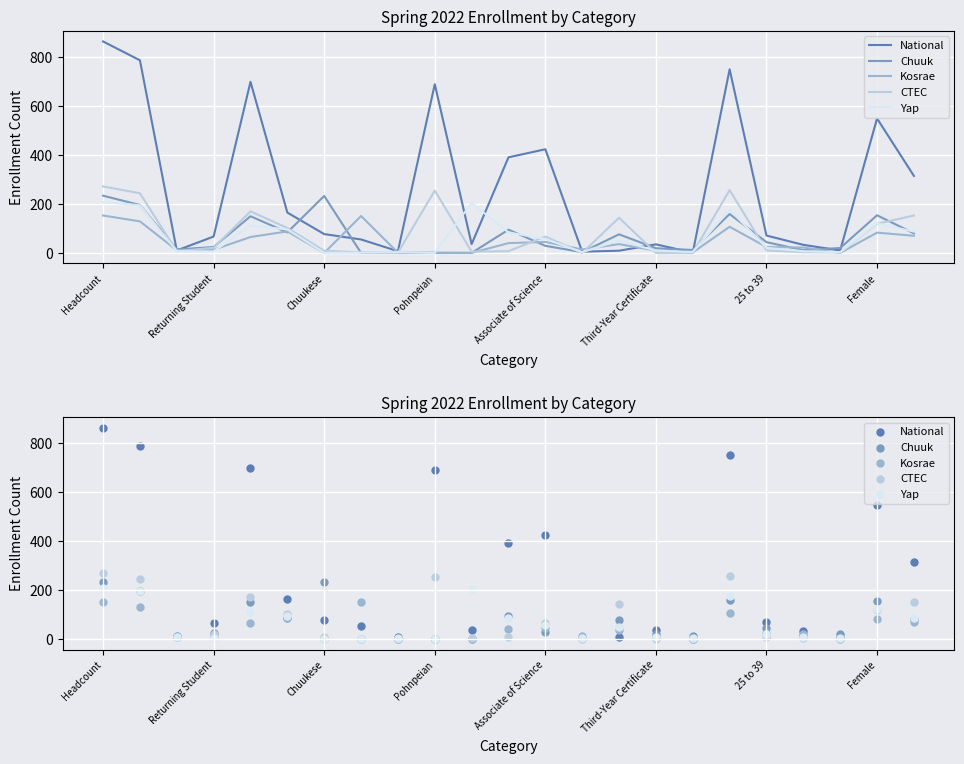

At which category is the sum across all series the highest?

Headcount